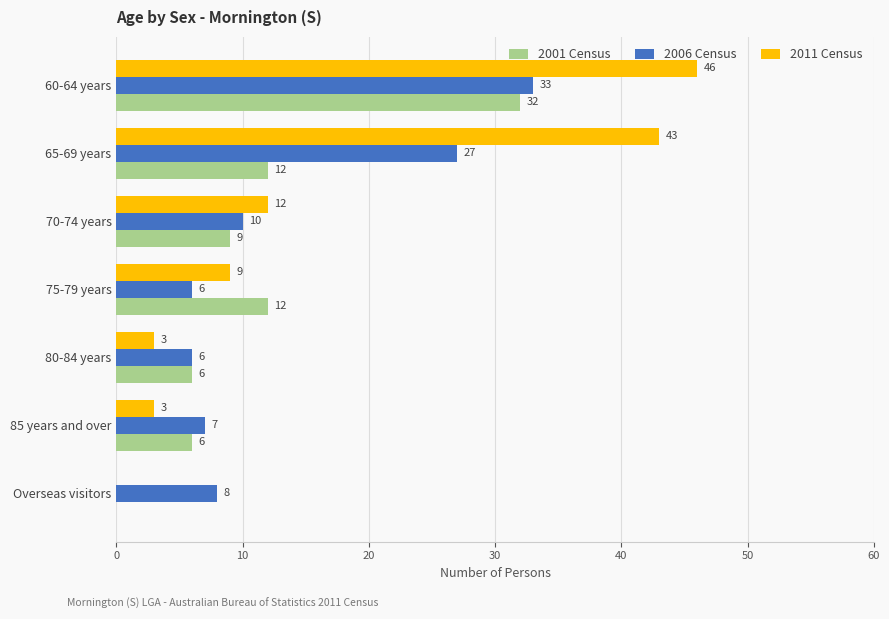

What is the sum of all 2011 Census values?

116